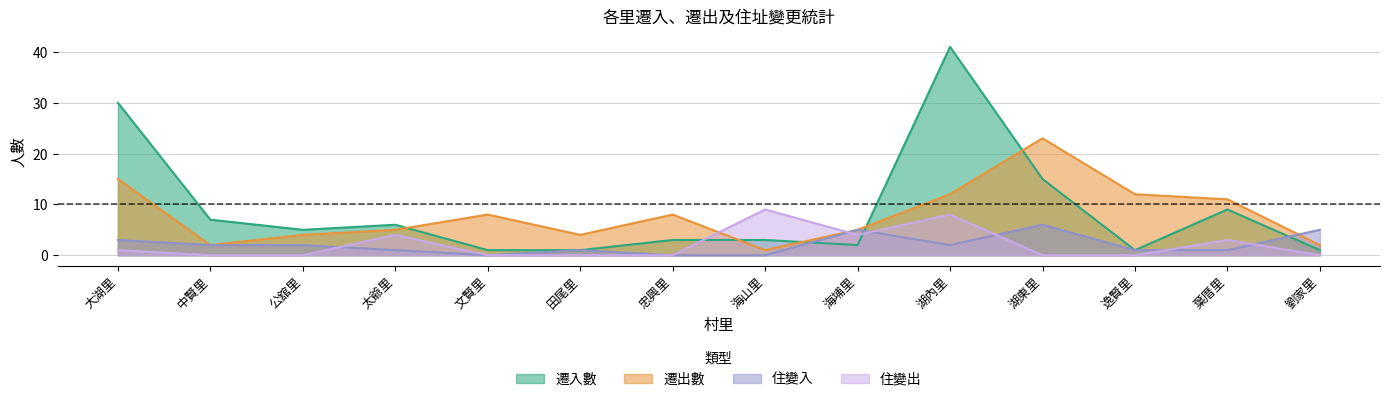

After their last crossing, which series has the higher values: 住變入 or 遷出數?

住變入